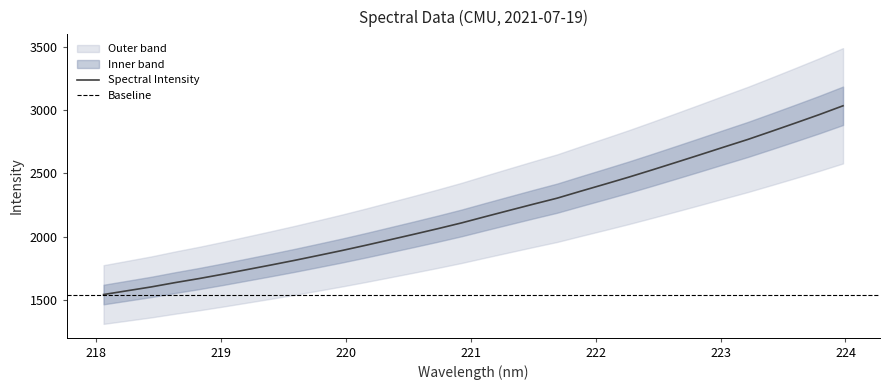

What is the difference between the values at 222.0721 and 220.3533?

438.1